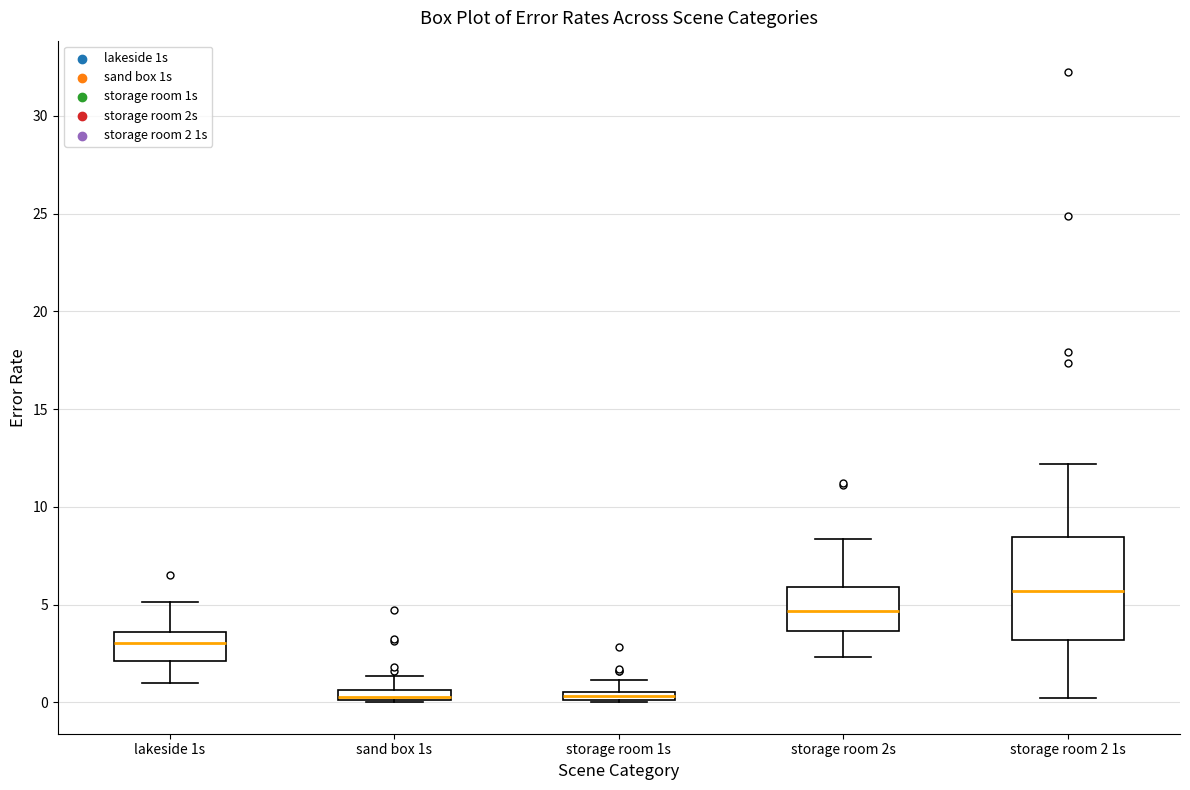

Which box has the highest median line?

storage room 2 1s